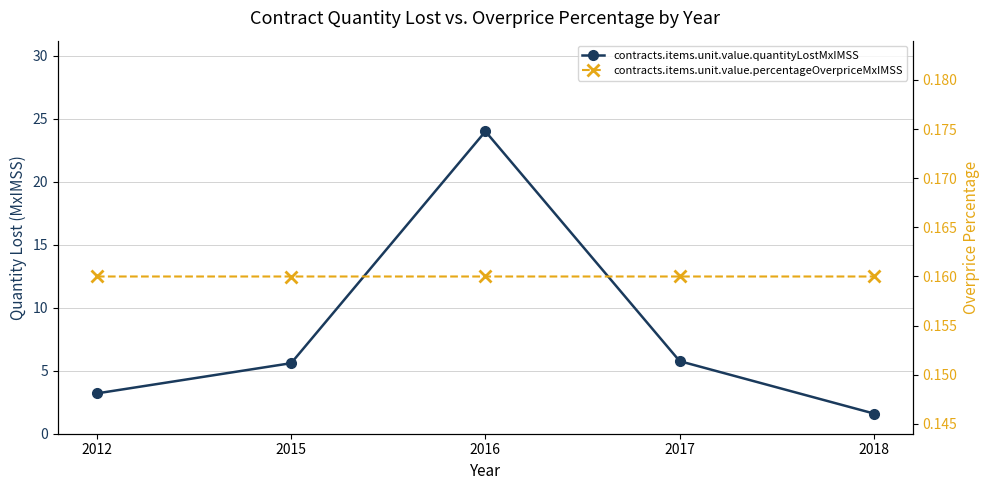

Does the chart have visible grid lines?

Yes